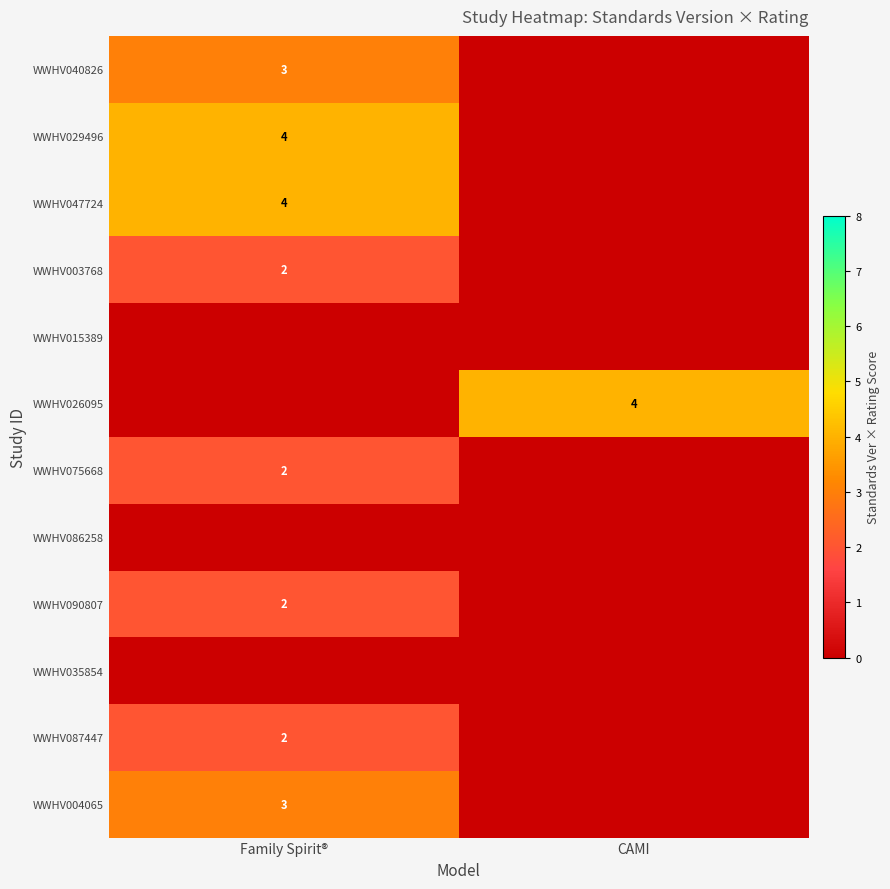

Is it true that WWHV075668 equals 1 at Family Spirit®?

False